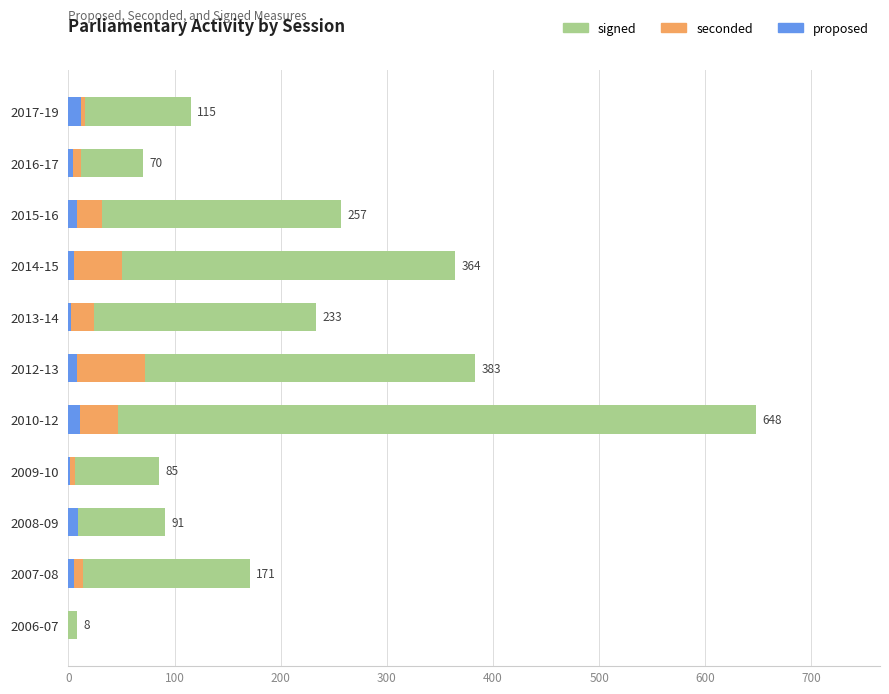

The proposed series shows 15 at 2008-09. True or false?

False